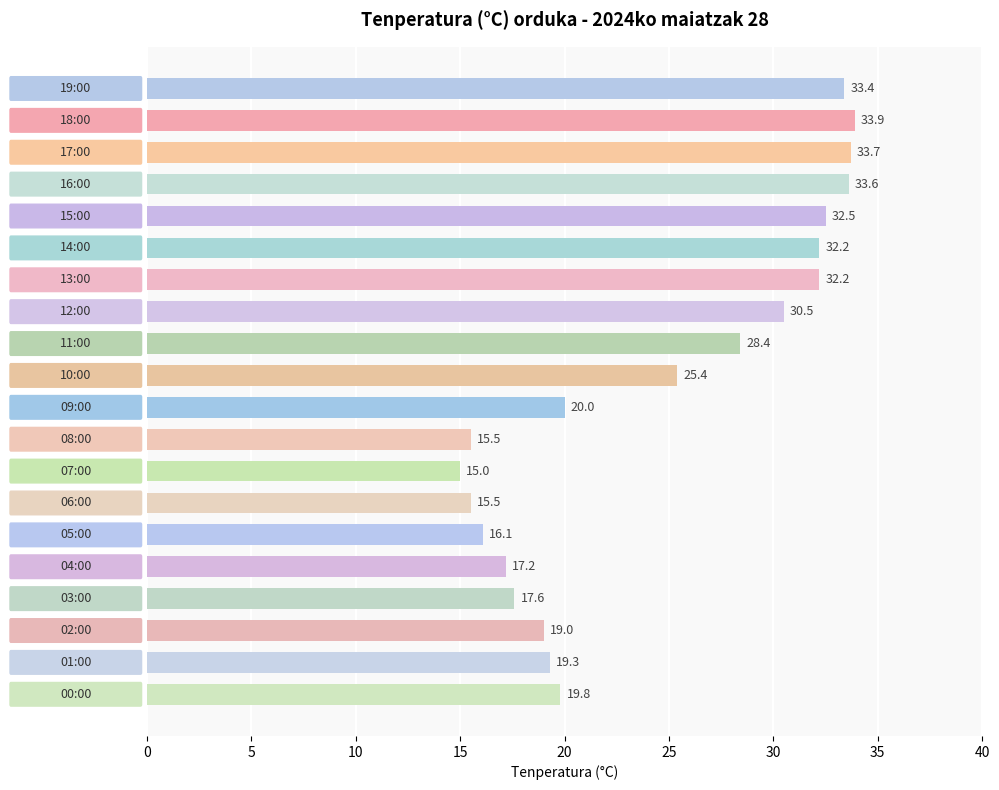

Reading top to bottom, transcribe all the data shown in this chart.

33.4	33.9	33.7	33.6	32.5	32.2	32.2	30.5	28.4	25.4	20.0	15.5	15.0	15.5	16.1	17.2	17.6	19.0	19.3	19.8